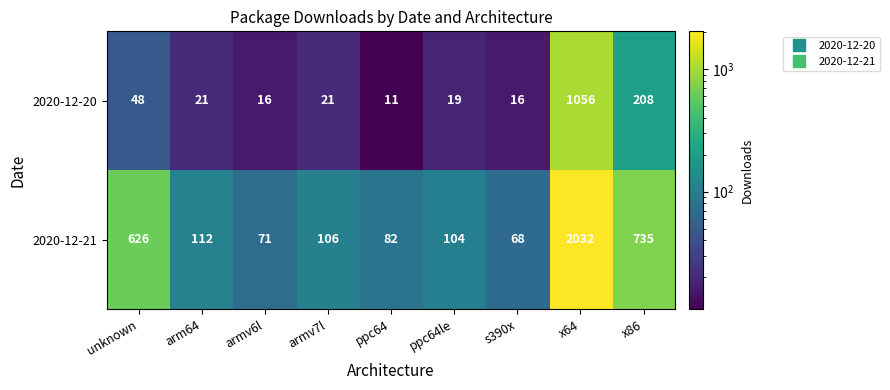

At which category does the chart reach its minimum across all series?

ppc64